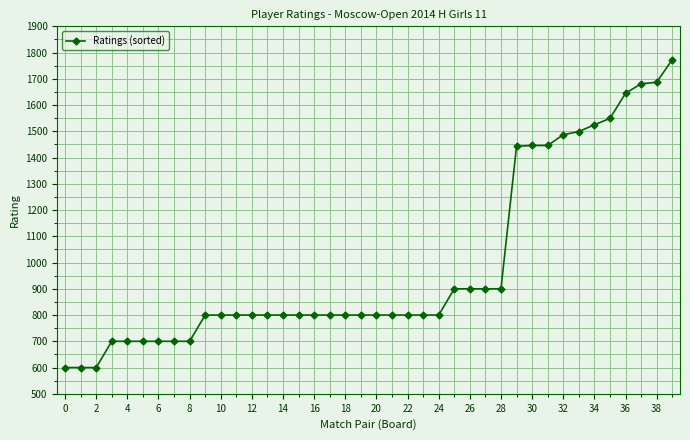

What is the sum of all values?

39581